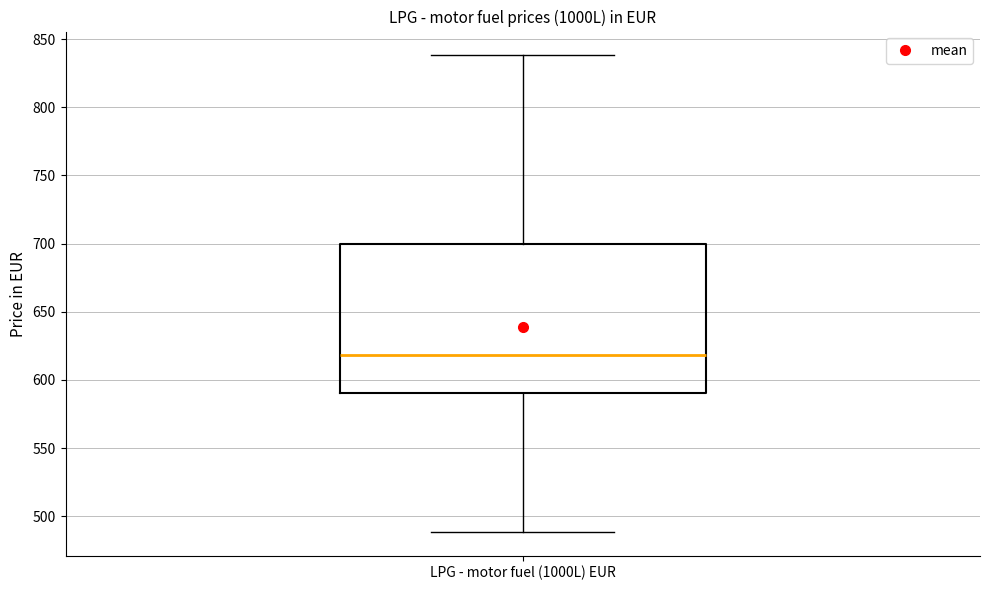

Where is the lower edge of the box for LPG - motor fuel (1000L) EUR on the y-axis? The values are not printed on the chart, so give them approximately, as read against the axis.

590